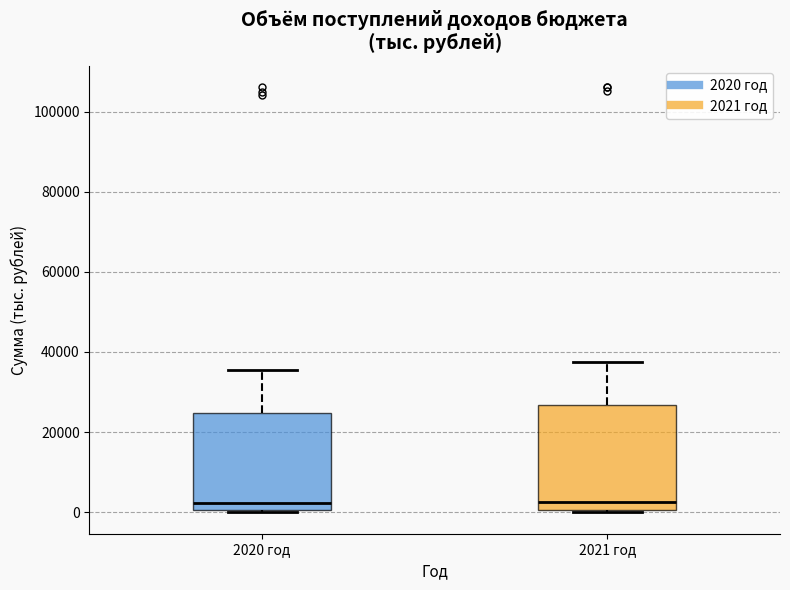

Where does the upper whisker of the box for 2020 год end on the y-axis? The values are not printed on the chart, so give them approximately, as read against the axis.

36000